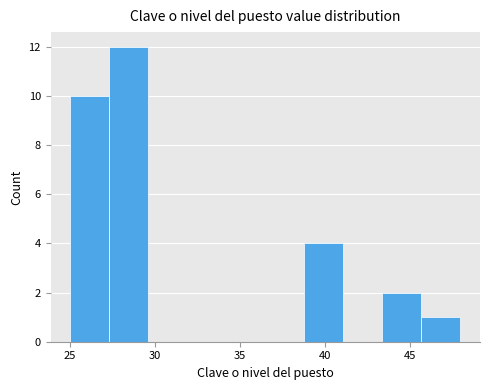

How tall is the bar that spans 27.3 to 29.6 on the x-axis? Neither the bar edges nor the heights are printed on the chart, so give them approximately, as read against the axes.

12